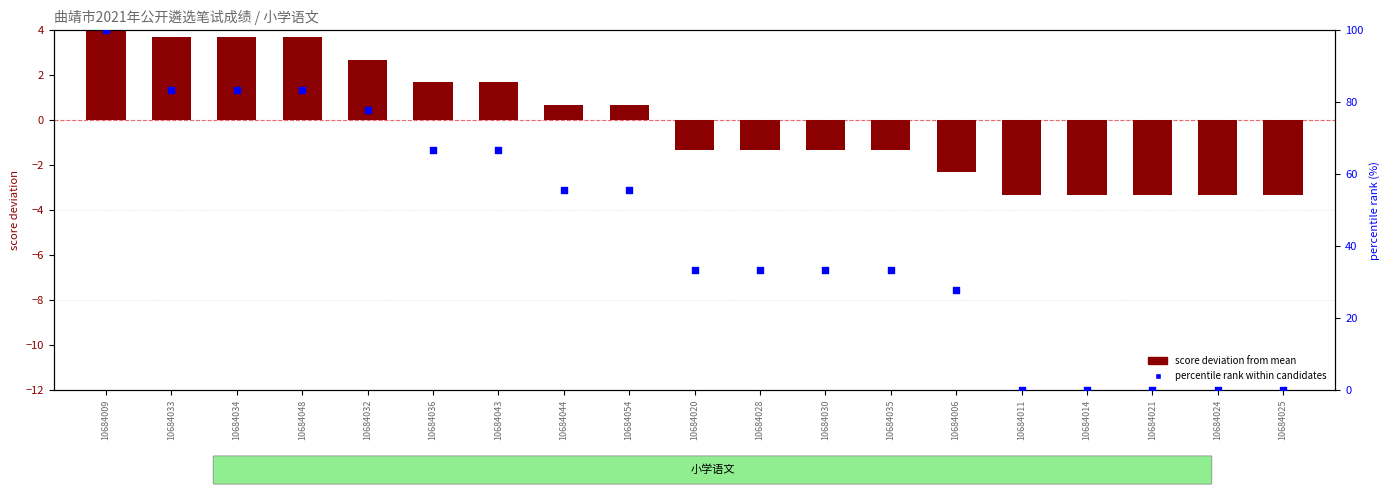

At how many categories does at least one series exceed 17?

14